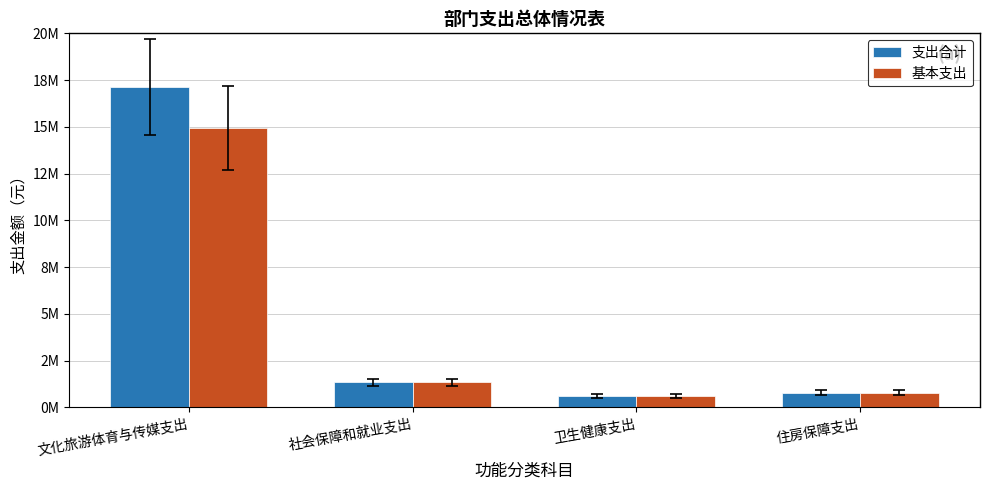

What is the difference between the maximum and minimum values in the 支出合计 series?

16527389.5